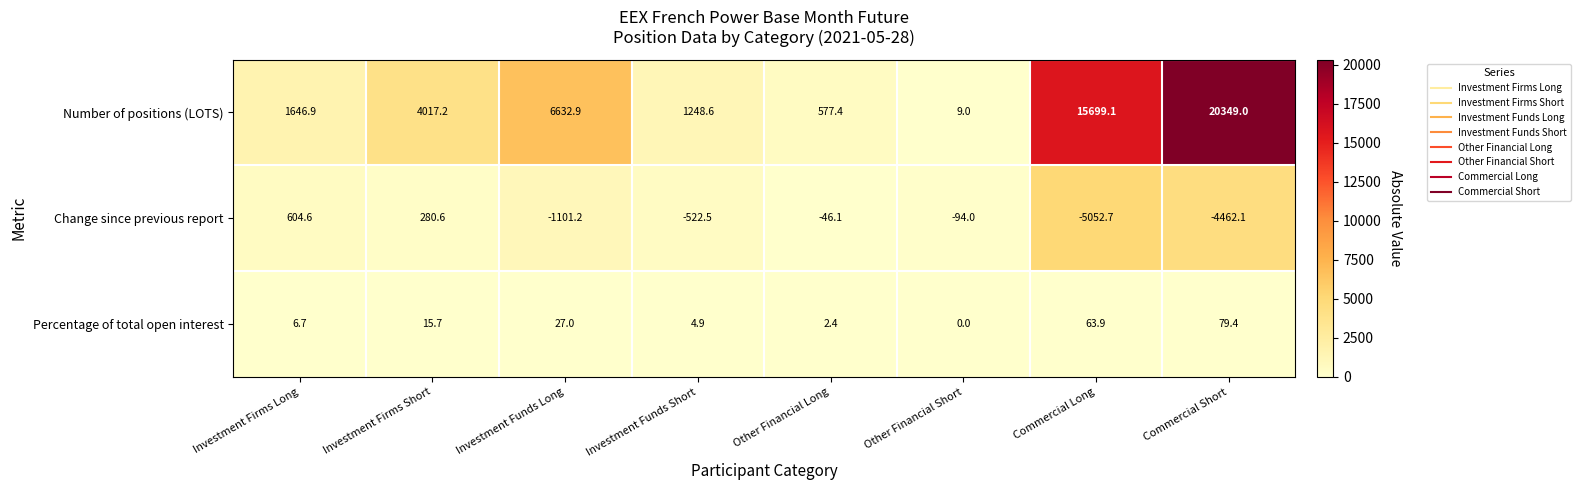

Reading left to right, extract all data points from this chart.

Number of positions (LOTS): Investment Firms Long=1646.9	Investment Firms Short=4017.2	Investment Funds Long=6632.9	Investment Funds Short=1248.6	Other Financial Long=577.4	Other Financial Short=9.0	Commercial Long=15699.1	Commercial Short=20349.0
Change since previous report: Investment Firms Long=604.6	Investment Firms Short=280.6	Investment Funds Long=-1101.2	Investment Funds Short=-522.5	Other Financial Long=-46.1	Other Financial Short=-94.0	Commercial Long=-5052.7	Commercial Short=-4462.1
Percentage of total open interest: Investment Firms Long=6.7	Investment Firms Short=15.7	Investment Funds Long=27.0	Investment Funds Short=4.9	Other Financial Long=2.4	Other Financial Short=0.0	Commercial Long=63.9	Commercial Short=79.4